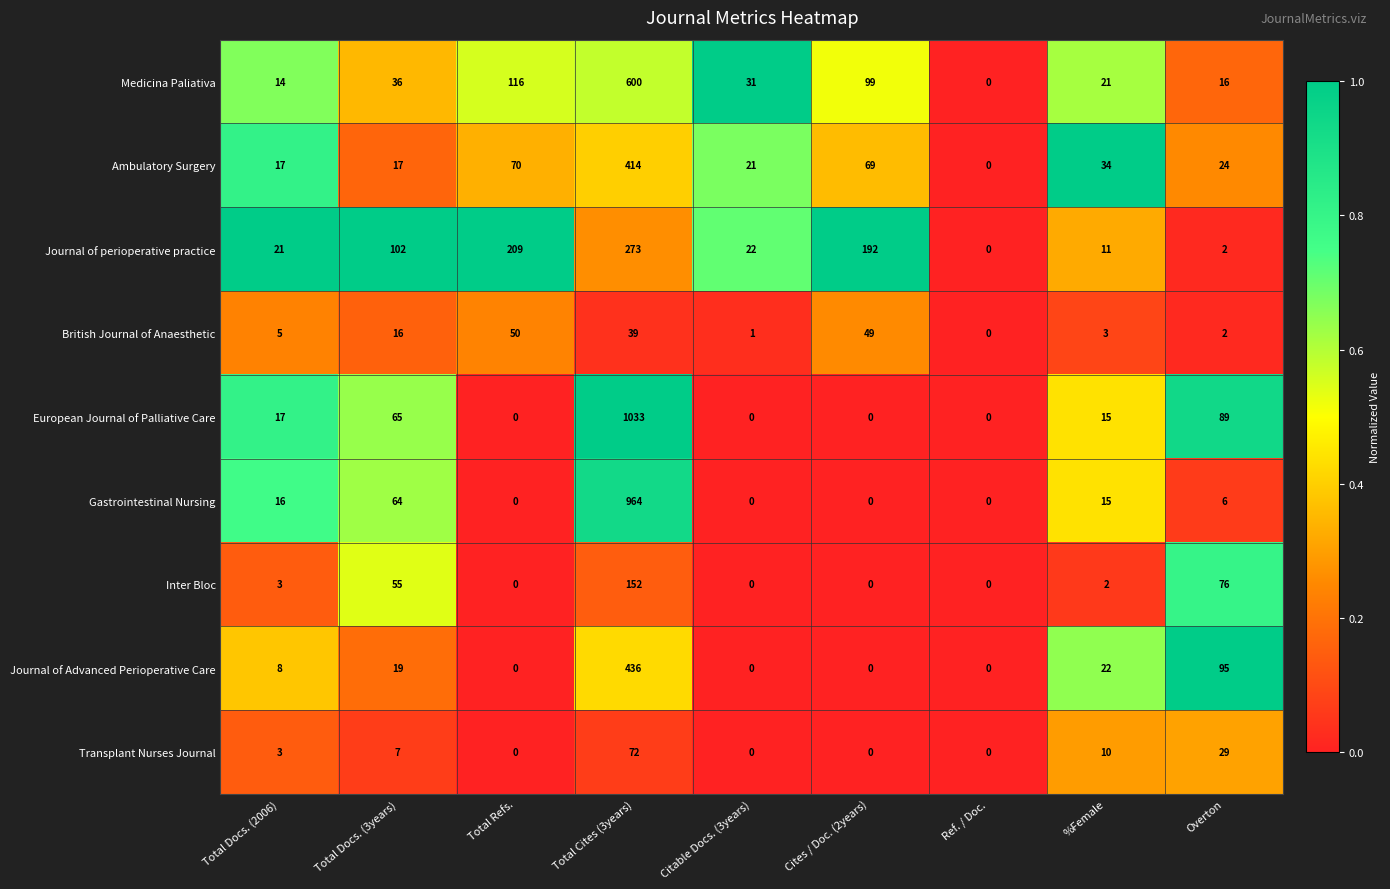

How many categories are shown in the chart?

9